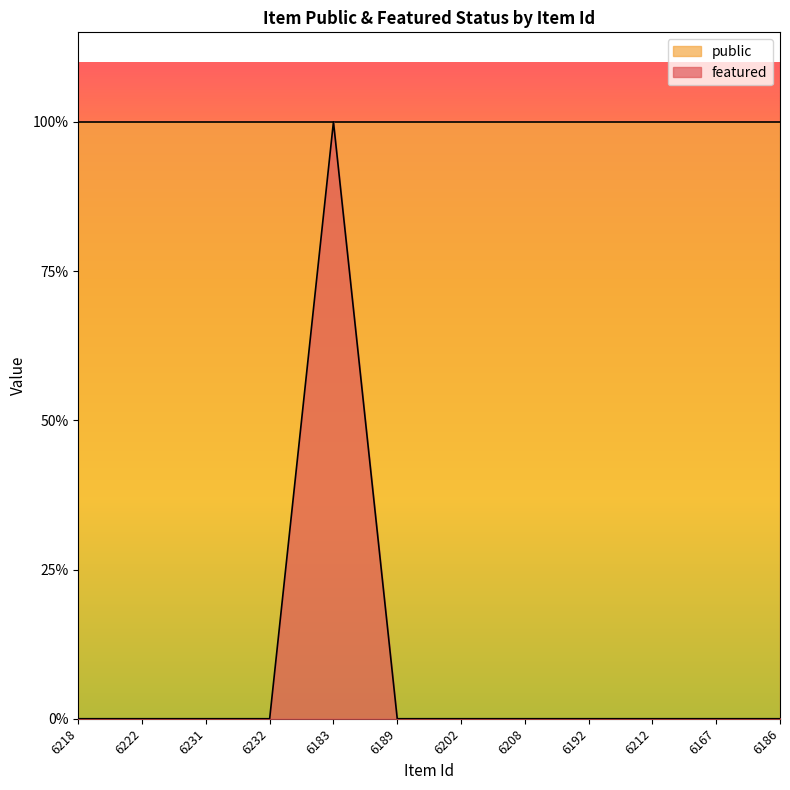

How many lines are shown in the chart?

1